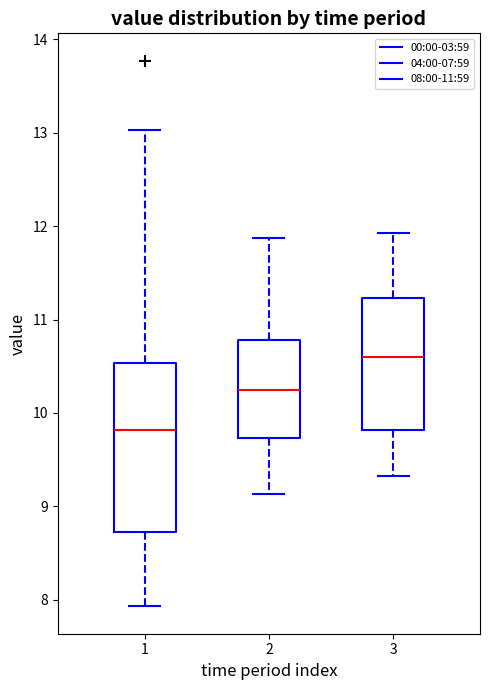

Which box is the tallest, from its lower edge to its upper edge?

1